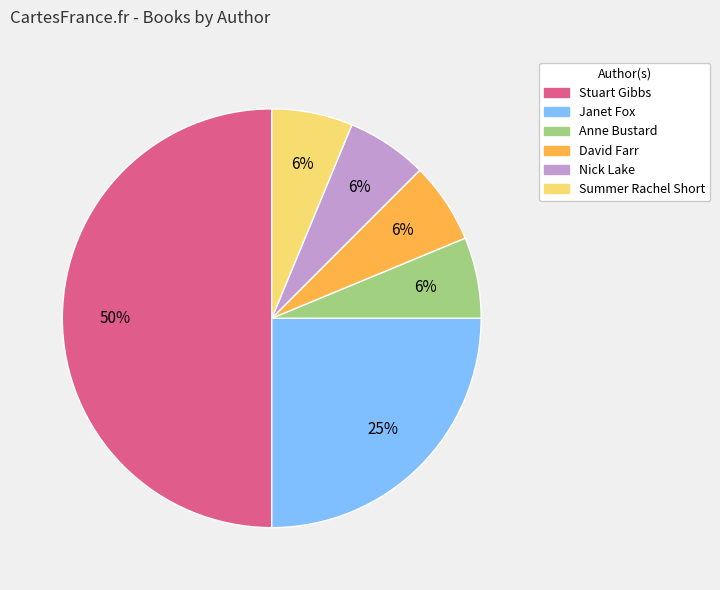

What percentage is the Summer Rachel Short slice, to the nearest percent?

6%